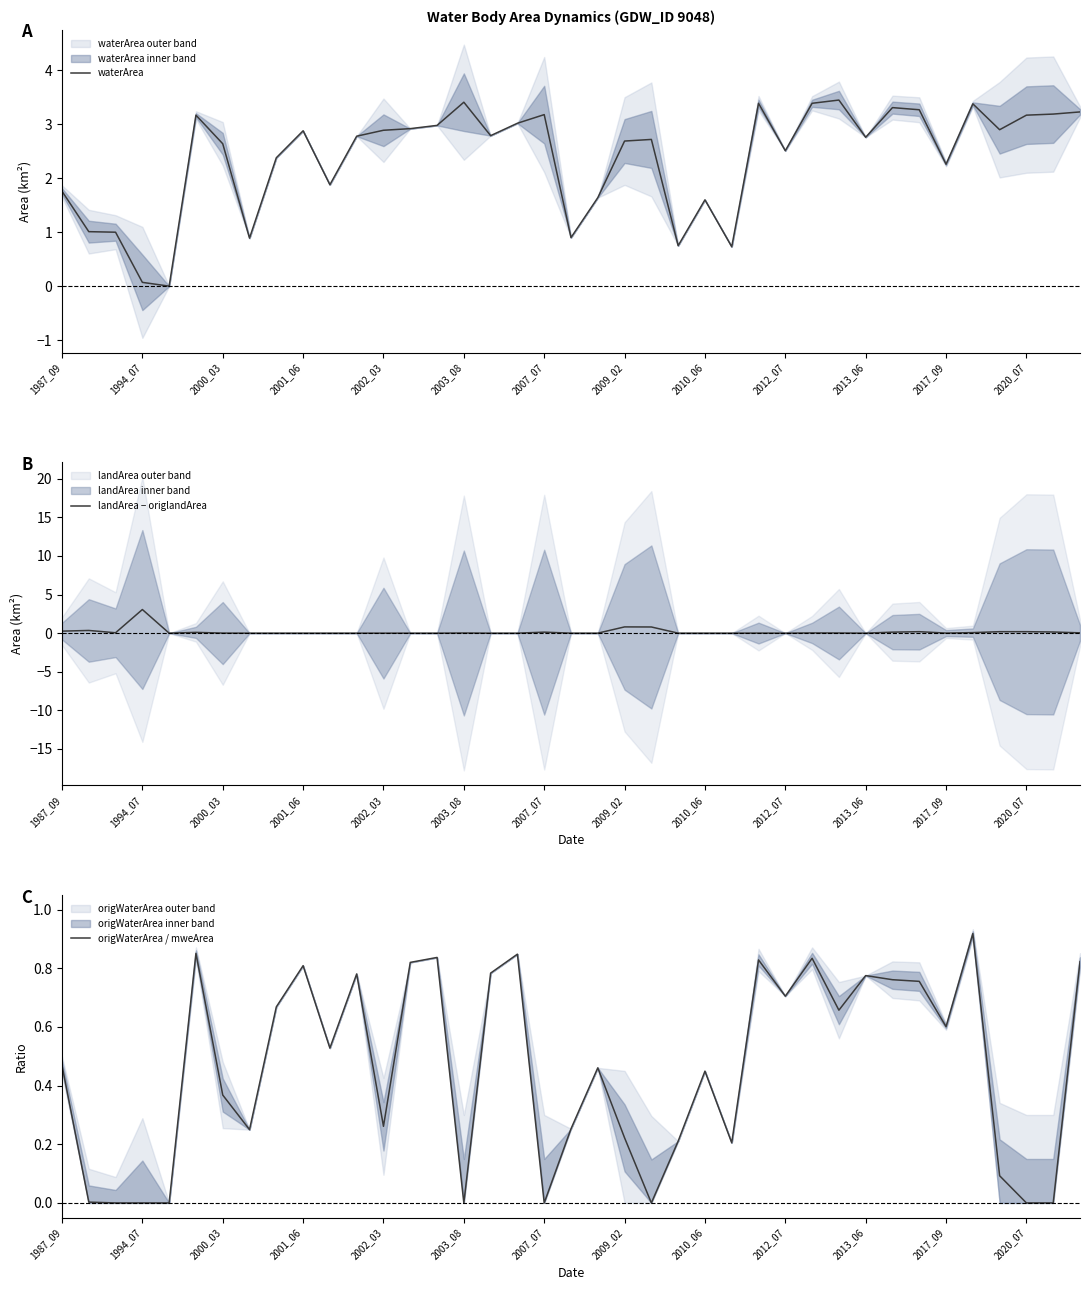

How many values in landArea − origlandArea are above zero?

21